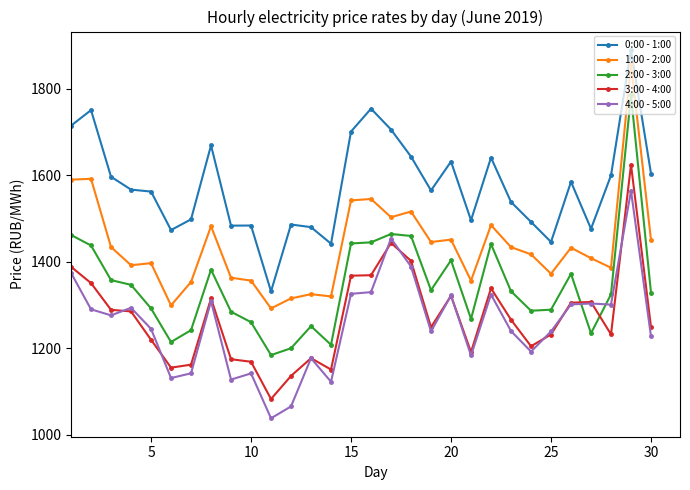

How many distinct data groups are displayed?

5